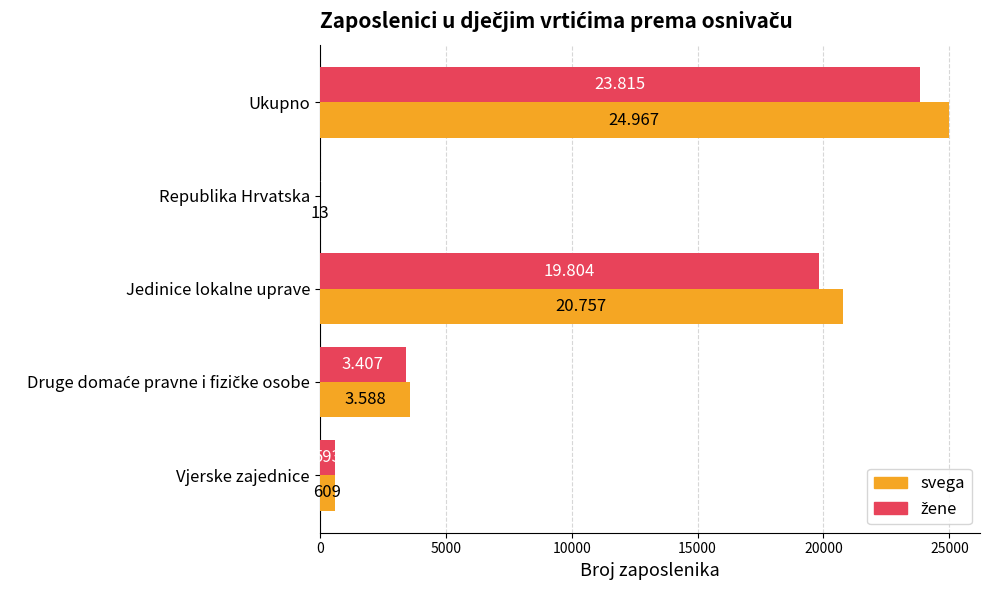

Which series has the largest total across all categories?

svega